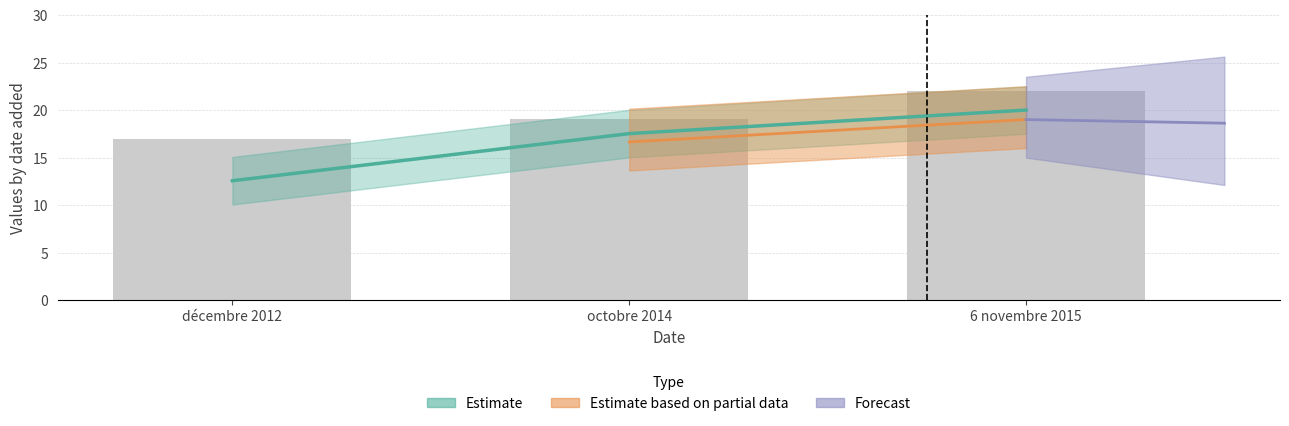

Are the bars horizontal?

No